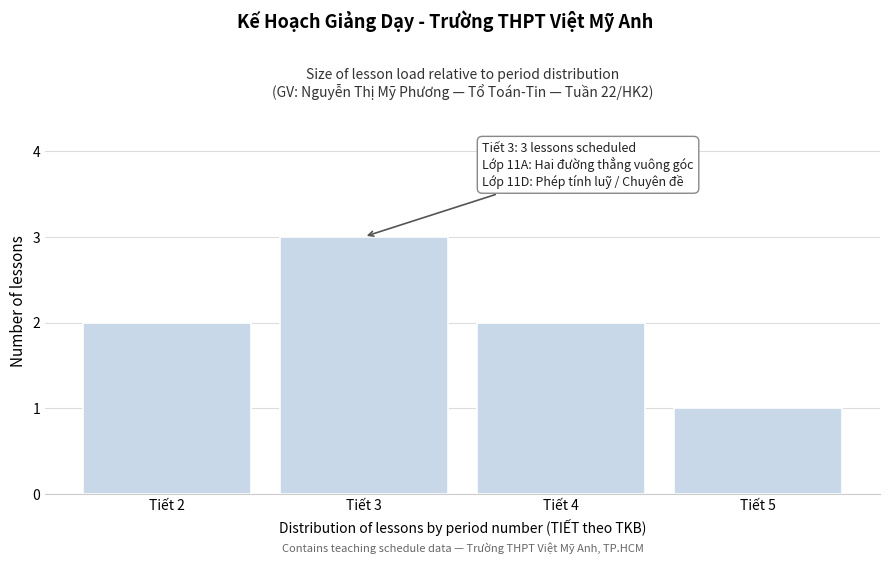

Over which range of the x-axis is the bar tallest?

2.5 to 3.5